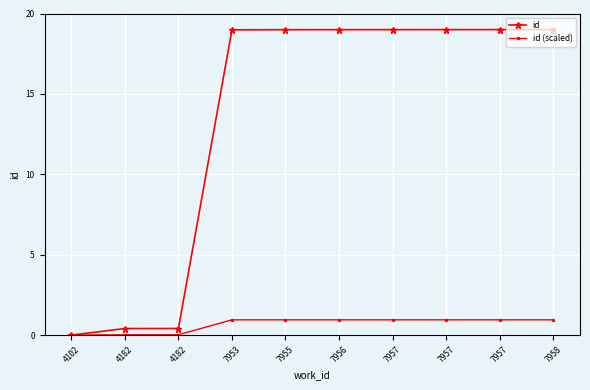

Rank the categories by id (scaled) value from lowest to highest.

4102, 4182, 4182, 7953, 7955, 7956, 7957, 7957, 7957, 7958